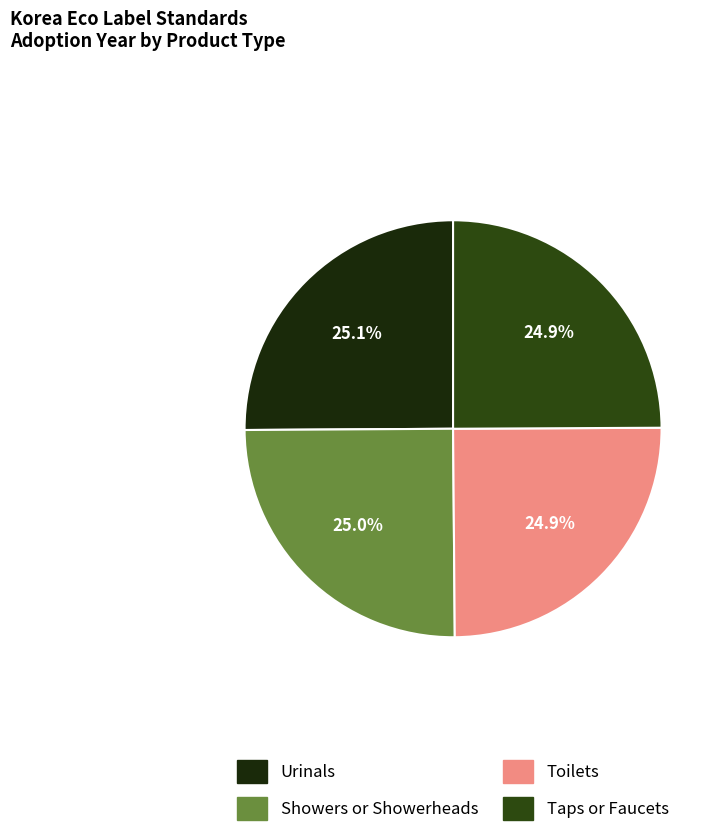

Count the number of slices in the pie.

4